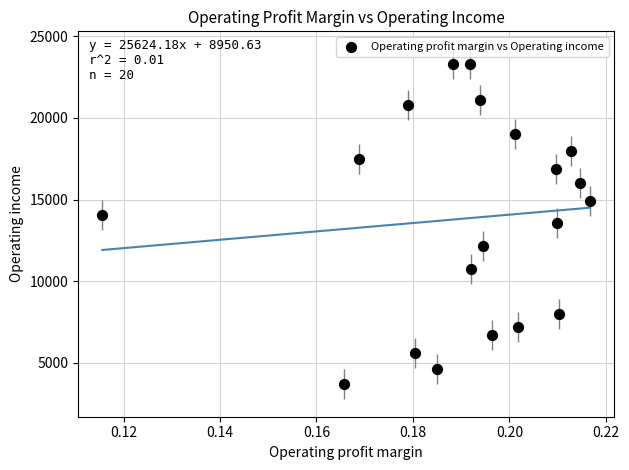

What is the range of Y values (max minus min)?

19624